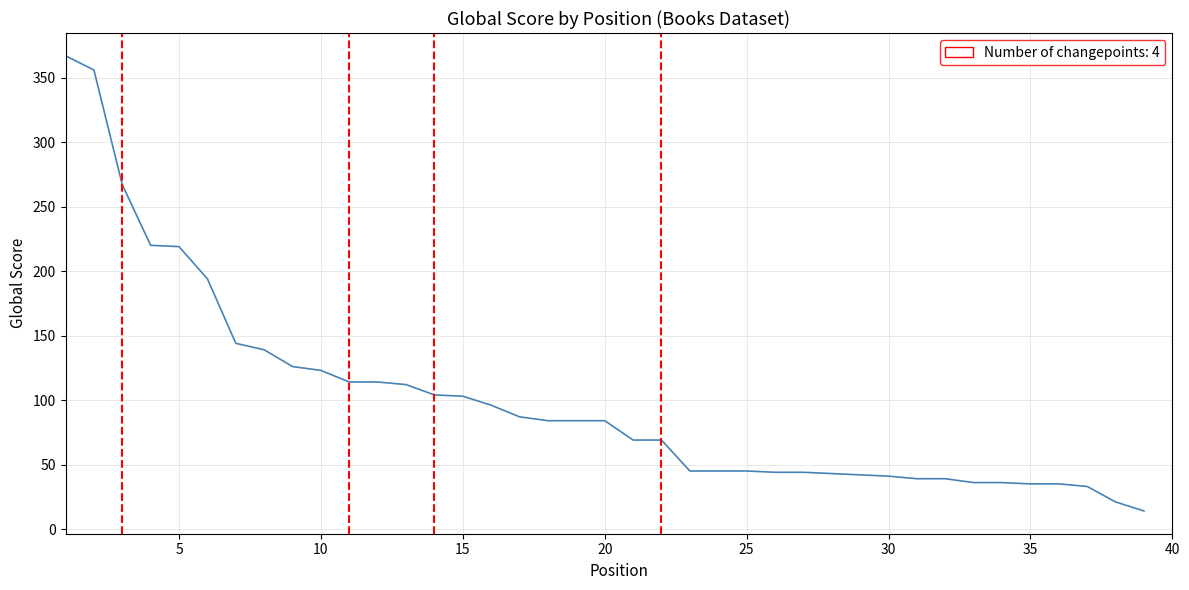

What is the smallest value displayed?

14